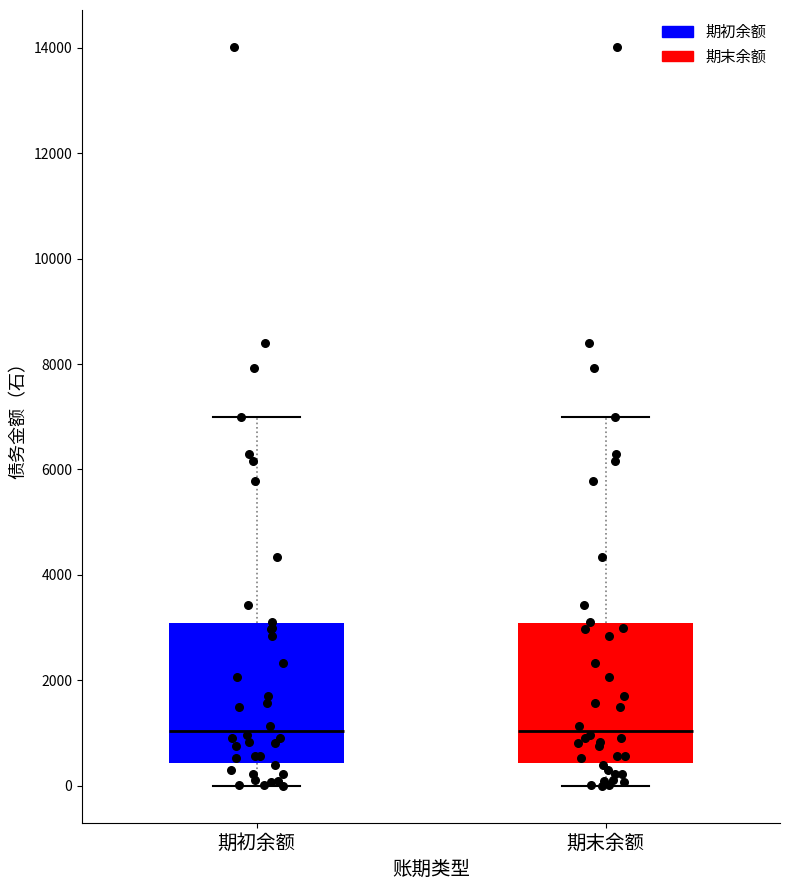

Reading left to right, transcribe this box plot: for each box, give where its median line is, the range the box spans, and where its two whiskers end, as read against the y-axis. The values are not printed on the chart, so give them approximately, as read against the axis.

期初余额: median 1000, box 400 to 3000, whiskers 0 to 7000
期末余额: median 1000, box 400 to 3000, whiskers 0 to 7000